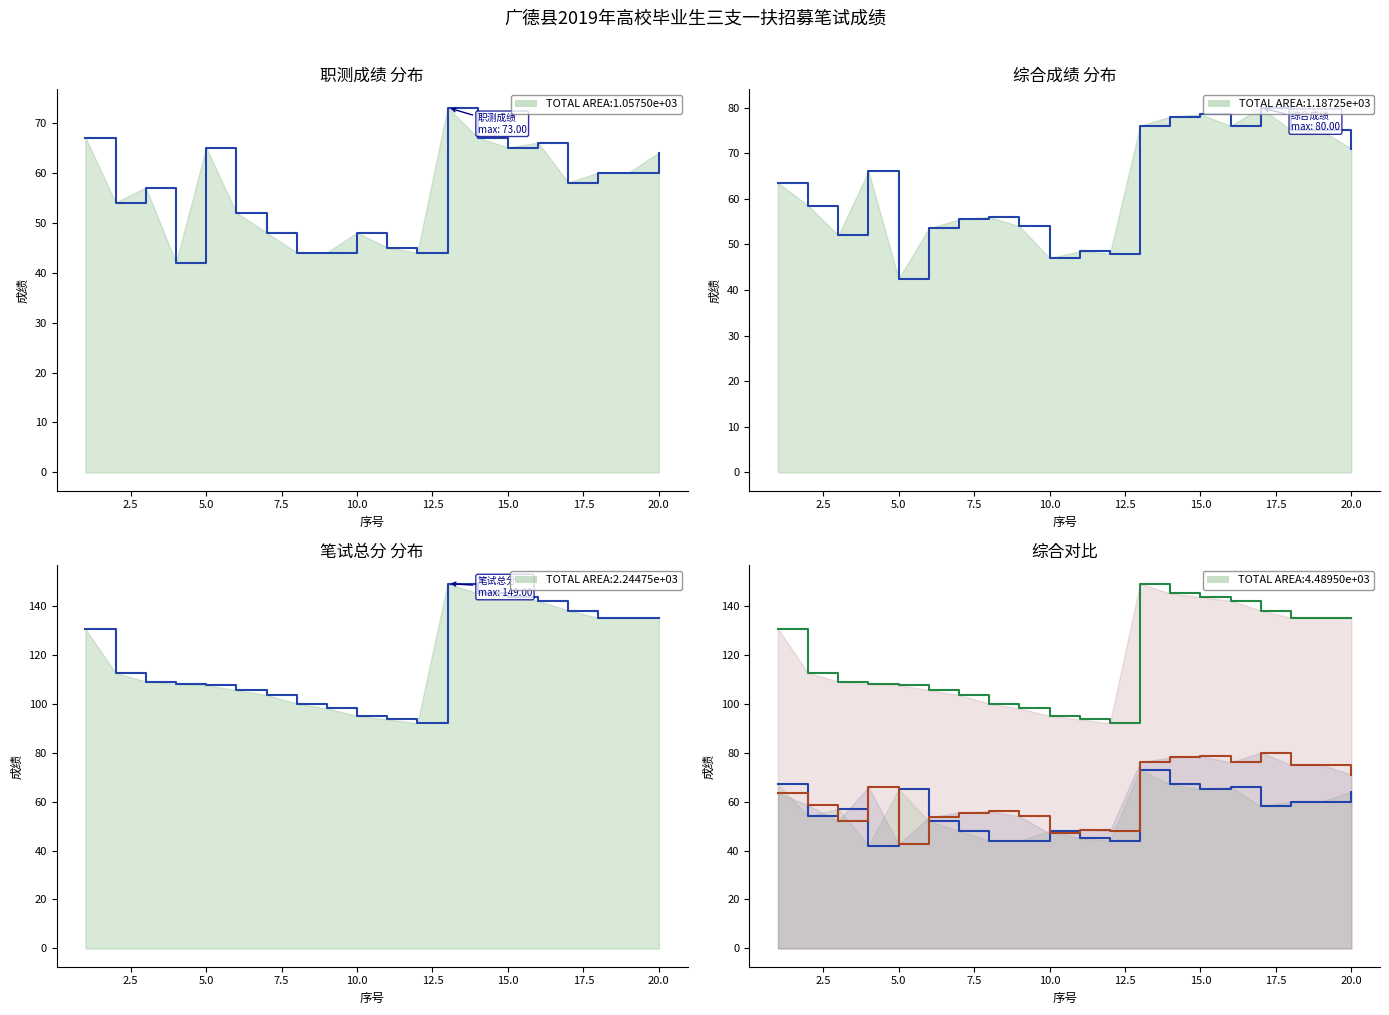

What is the minimum value for 综合成绩?

42.5